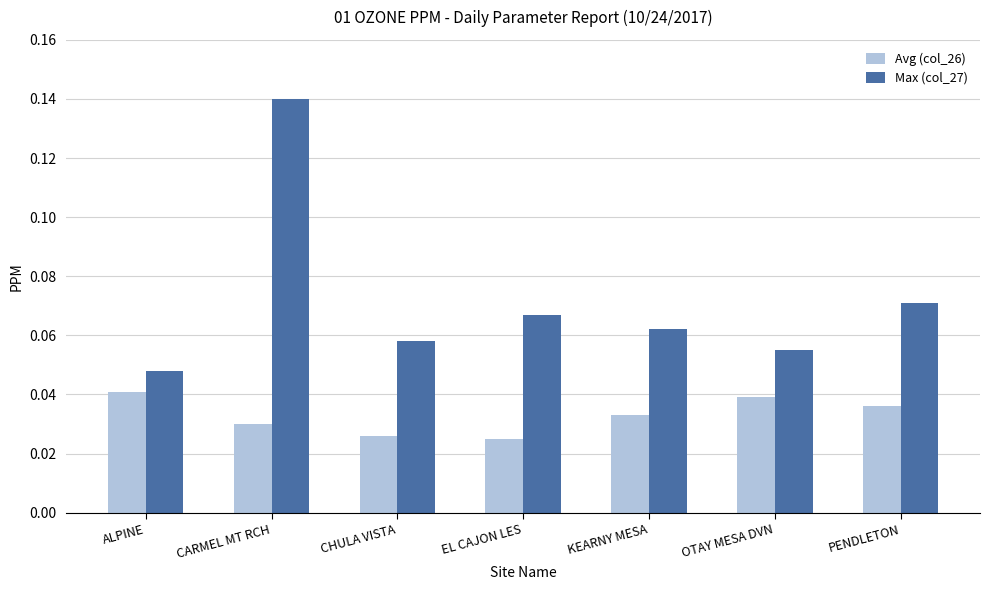

At which label is Max (col_27) closest to 0?

ALPINE